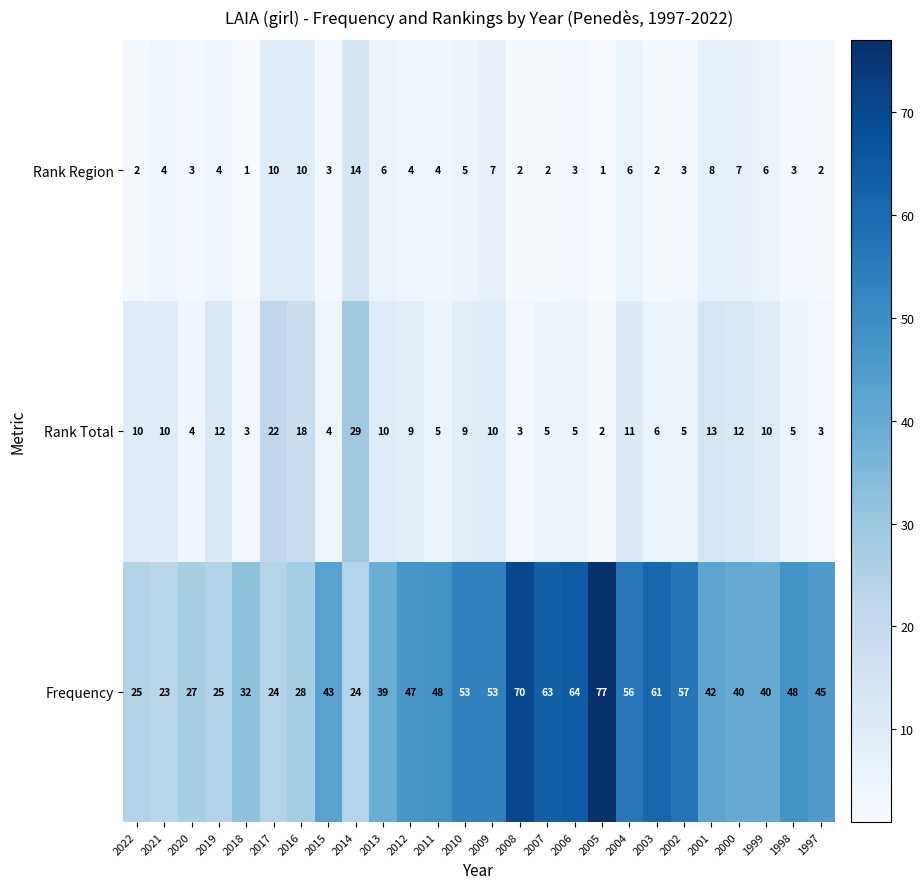

What is the difference between the Rank Region values at 2002 and 2004?

3